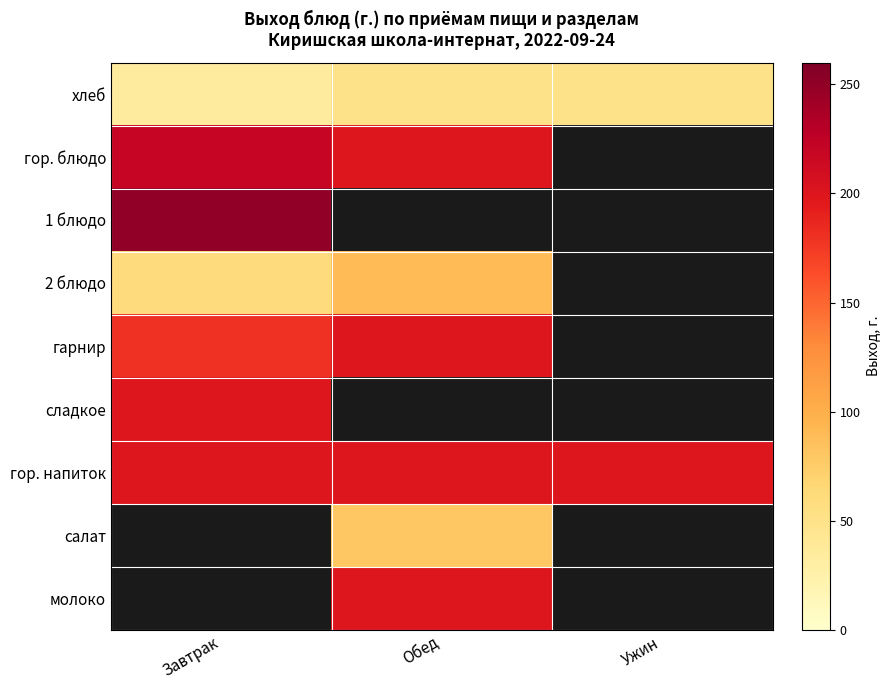

The value of хлеб at Завтрак is 57.2. True or false?

False